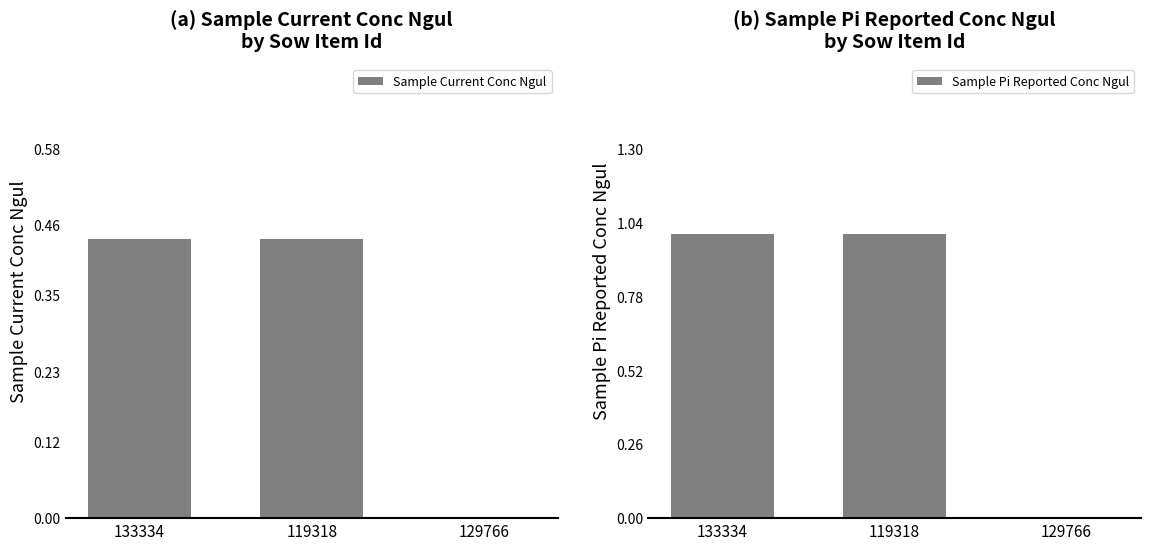

List the series in order of their overall mean, highest first.

Sample Pi Reported Conc Ngul, Sample Current Conc Ngul